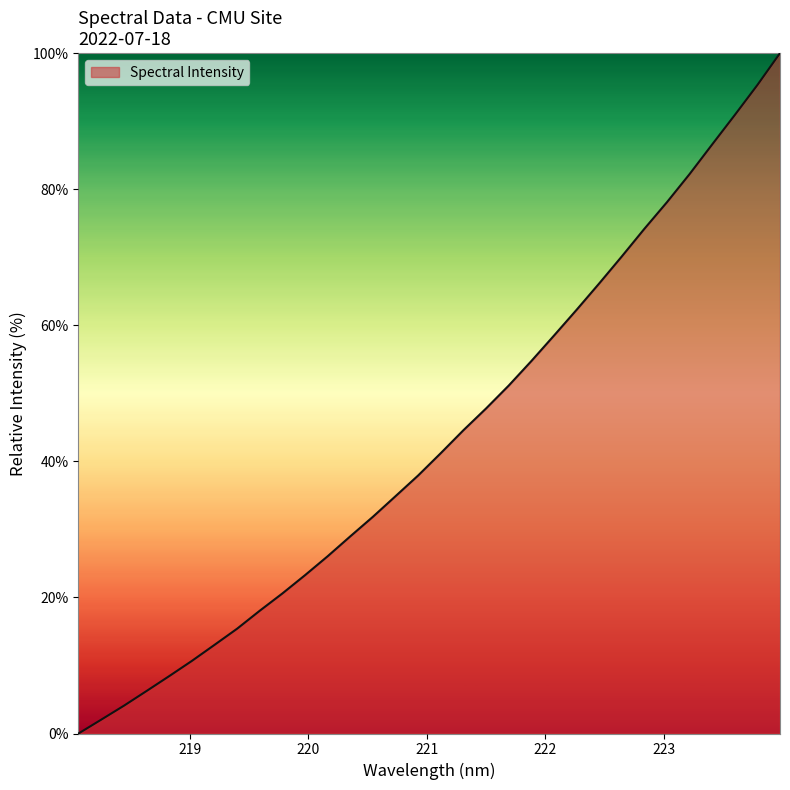

How many lines are shown in the chart?

1